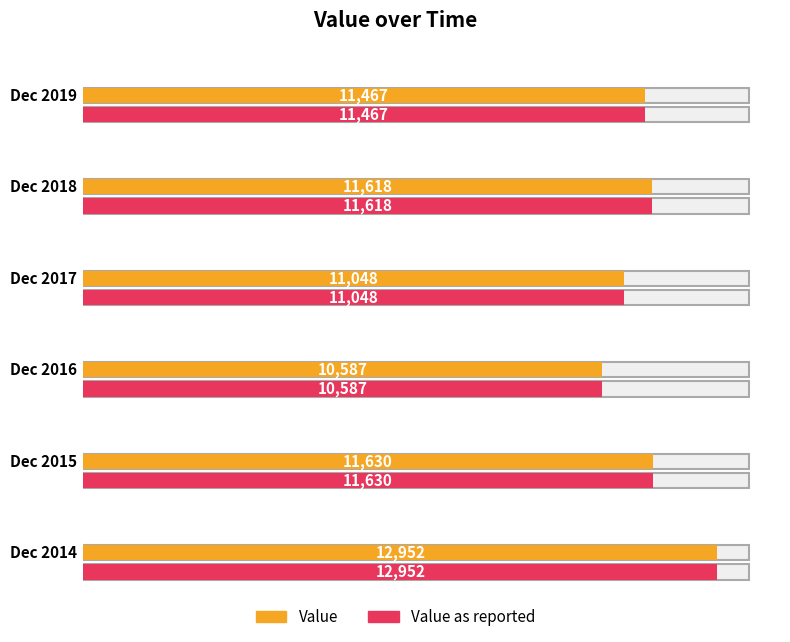

Reading left to right, list all the values displayed in this chart.

Value: Dec 2019=11467	Dec 2018=11618	Dec 2017=11048	Dec 2016=10587	Dec 2015=11630	Dec 2014=12952
Value as reported: Dec 2019=11467	Dec 2018=11618	Dec 2017=11048	Dec 2016=10587	Dec 2015=11630	Dec 2014=12952